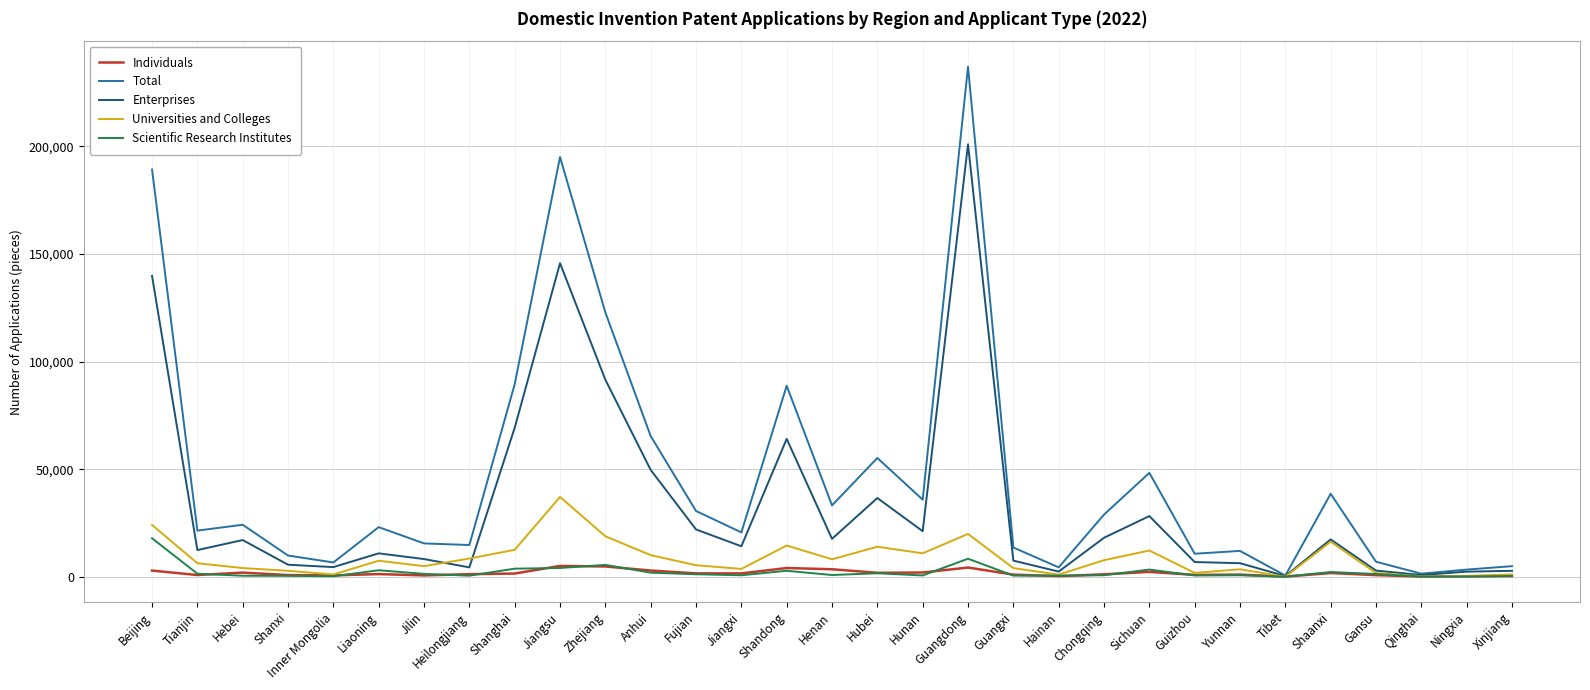

Is the value of Total at Yunnan greater than the value of Scientific Research Institutes at Fujian?

Yes